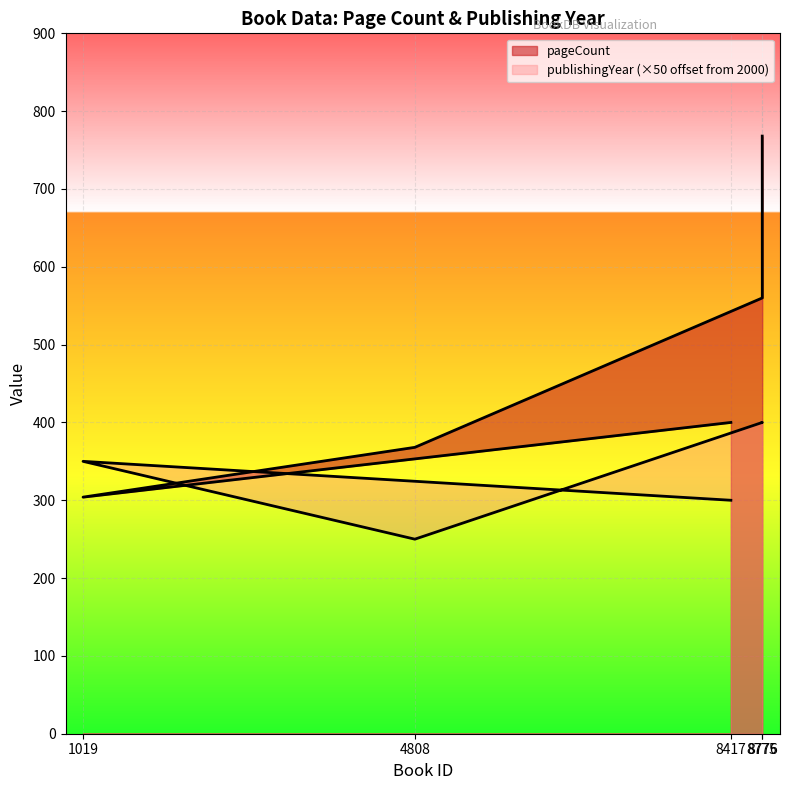

What is the lowest value of the publishingYear series?

250